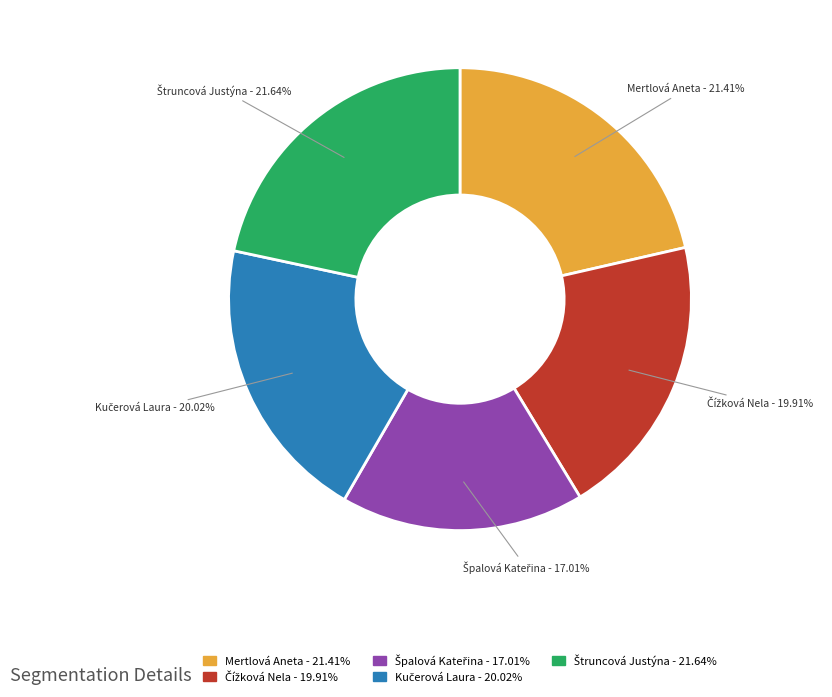

Is there a majority slice in this chart?

No